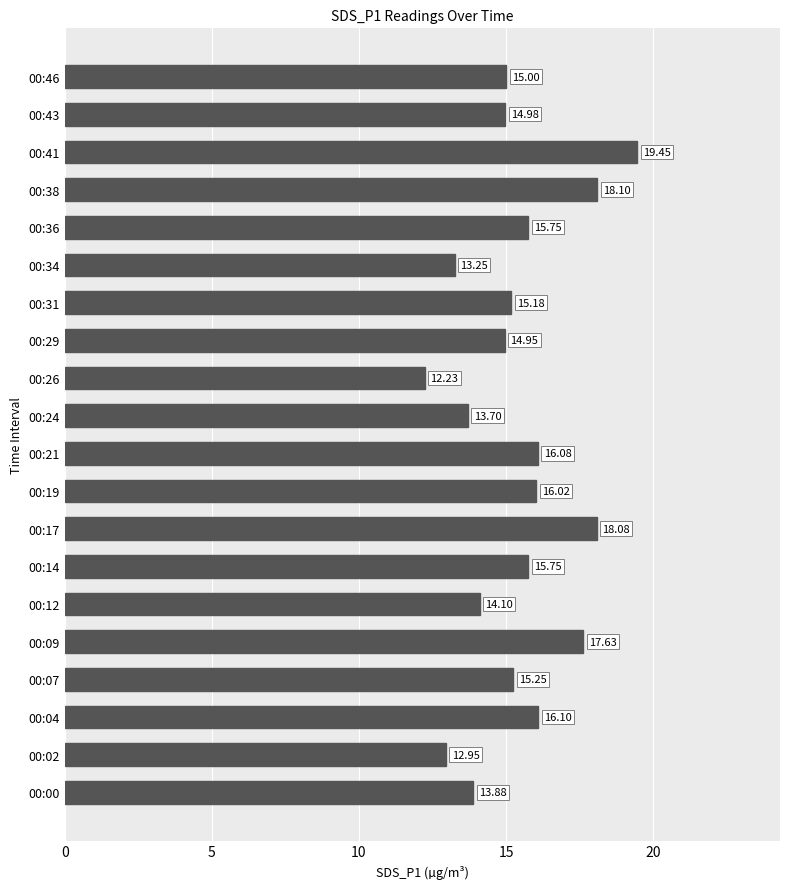

What is the ratio of the value at 00:12 to the value at 00:26?

1.2